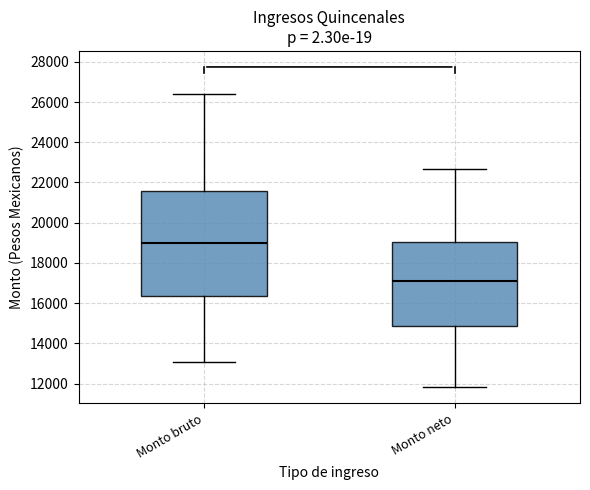

Which box has the lowest median line?

Monto neto